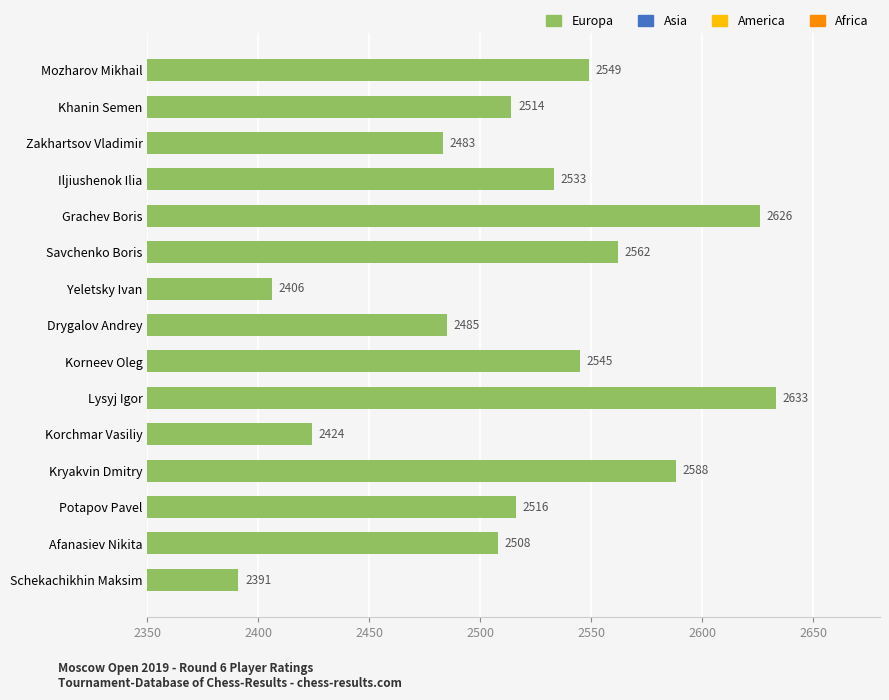

What is the average value?

2518